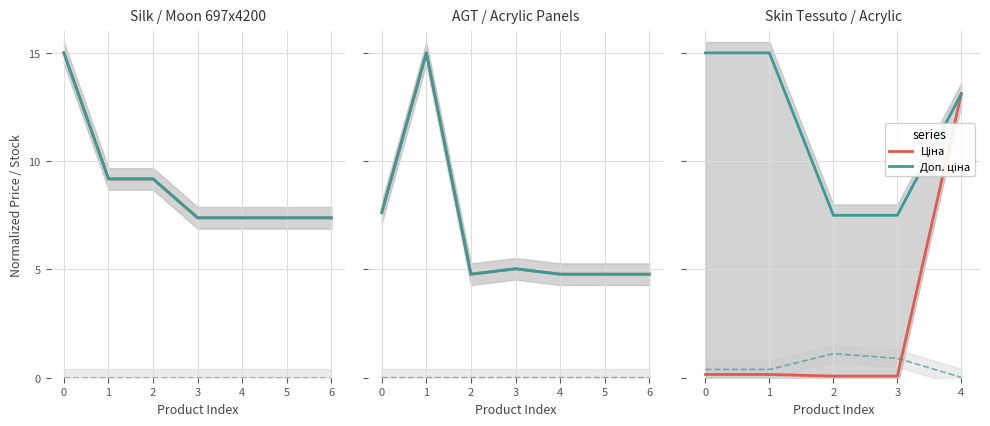

What is the difference between the Ціна values at 2 and 0?

0.1